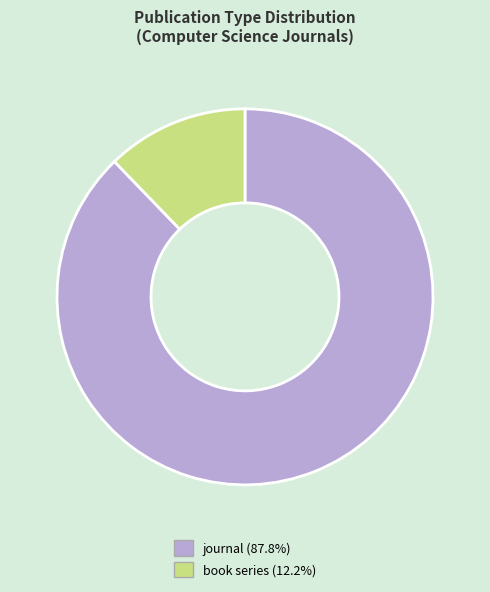

Rank the categories by value from lowest to highest.

book series, journal